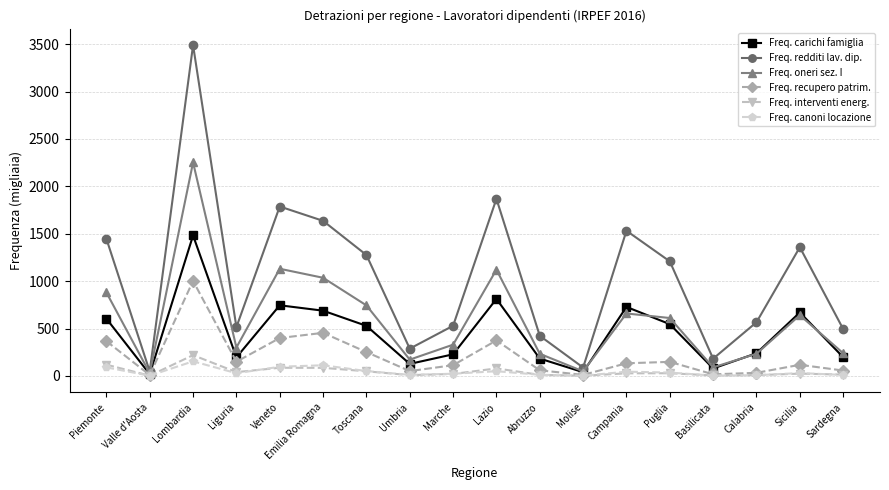

True or false: Freq. oneri sez. I has more than 0 interior local peaks.

True